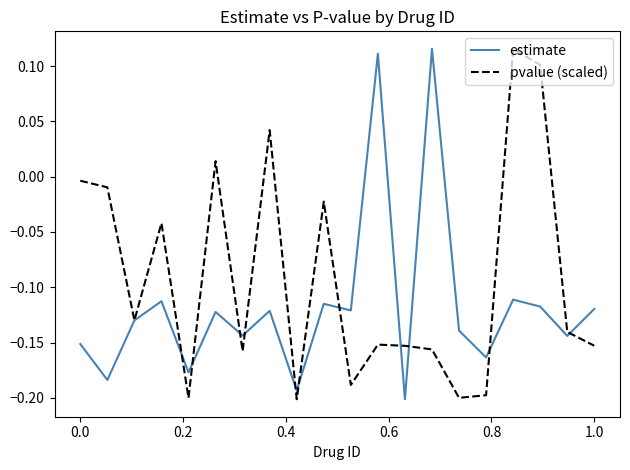

List the series in order of their overall mean, lowest first.

estimate, pvalue (scaled)